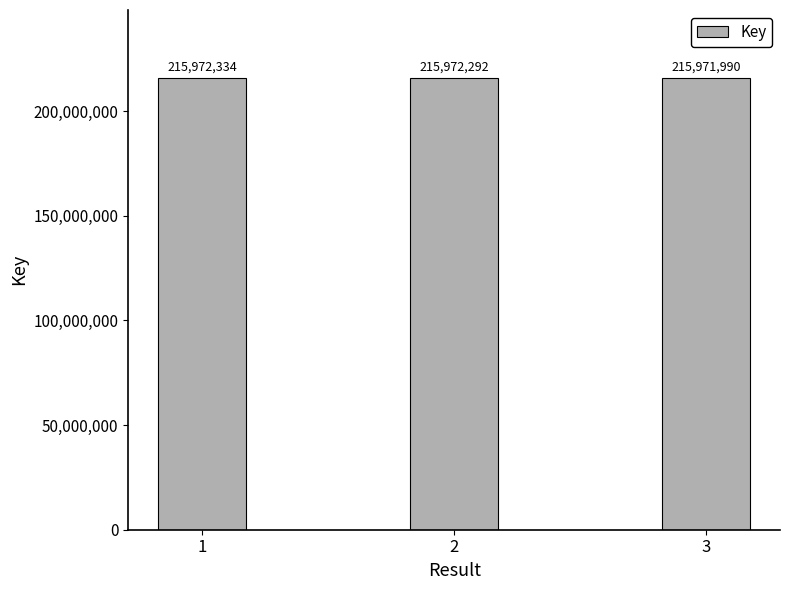

True or false: the data shows 215972334 at 1.

True